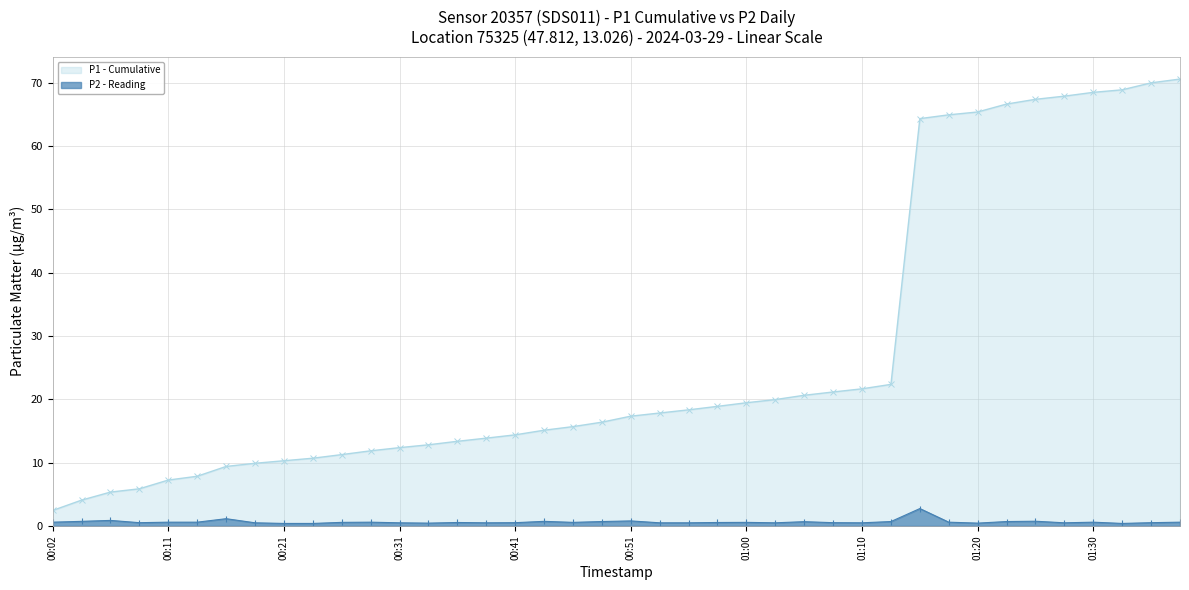

True or false: P1 - Cumulative and P2 - Reading intersect in this chart.

False